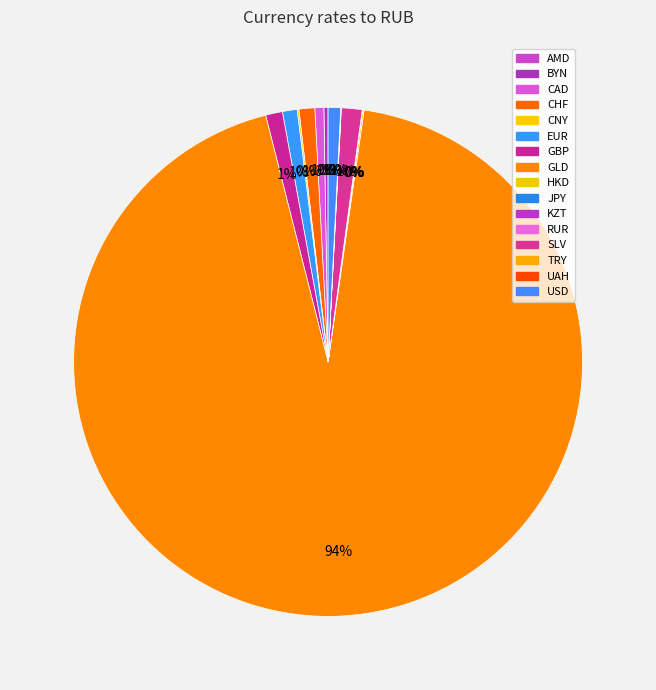

Is there a majority slice in this chart?

Yes